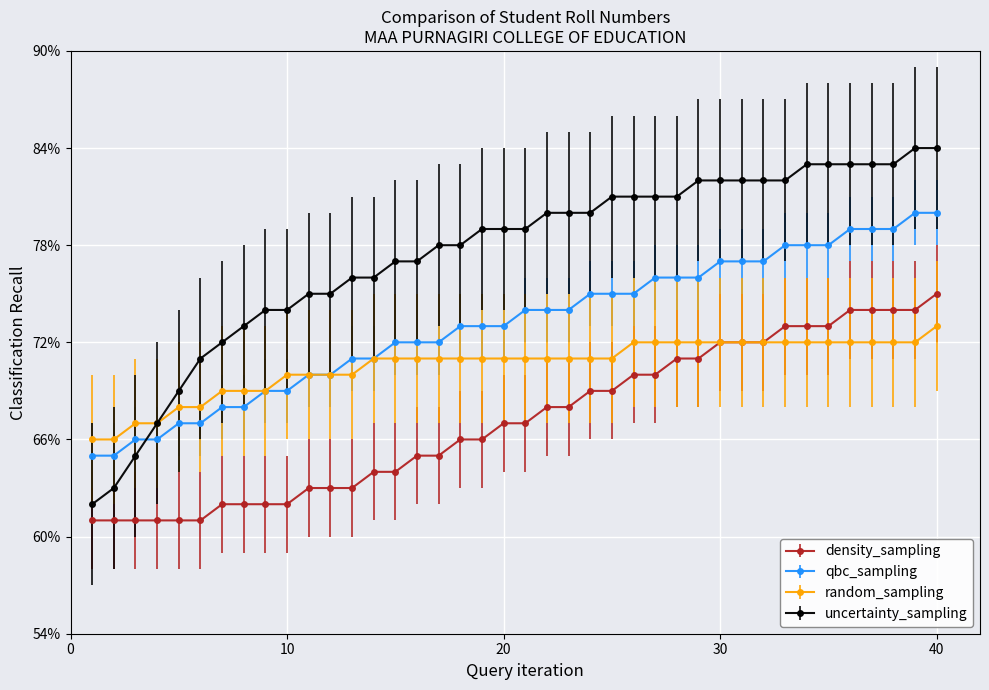

What are all the series names shown in the legend?

density_sampling, qbc_sampling, random_sampling, uncertainty_sampling